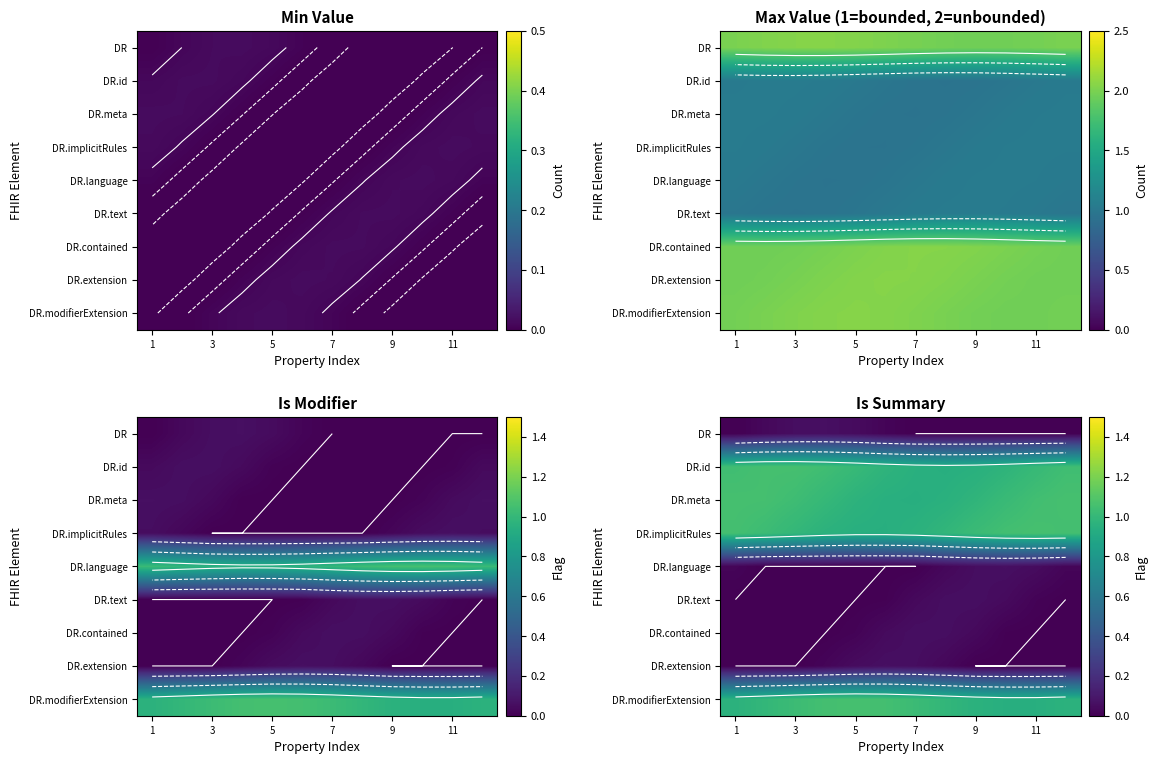

Rank the series by their maximum value, from highest to lowest.

DR.modifierExtension, DR.implicitRules, DR.meta, DR.id, DR.language, DR.extension, DR, DR.text, DR.contained